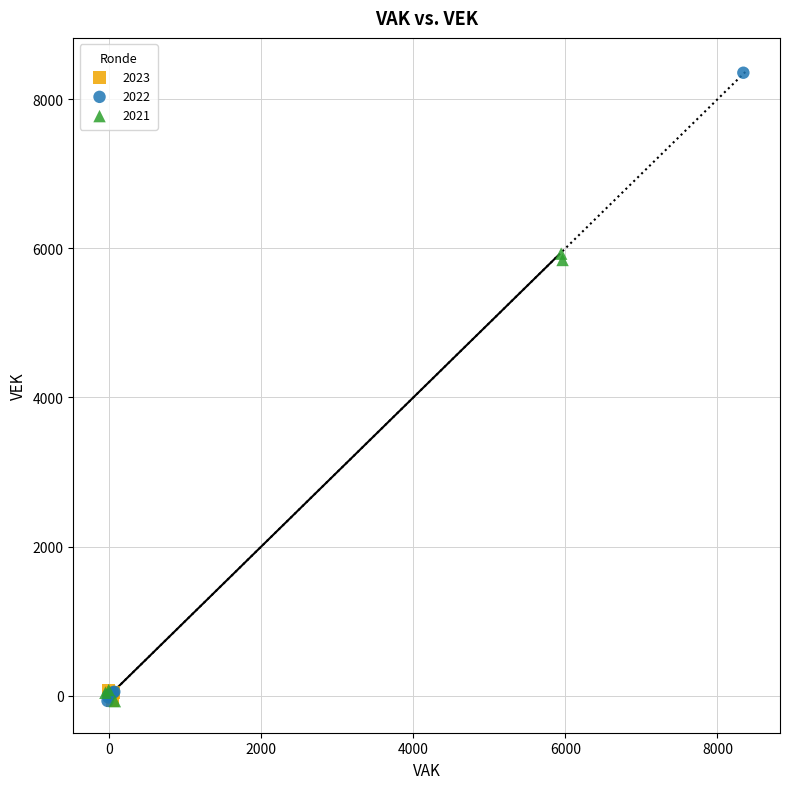

Which series has the largest Y range (max minus min)?

2022